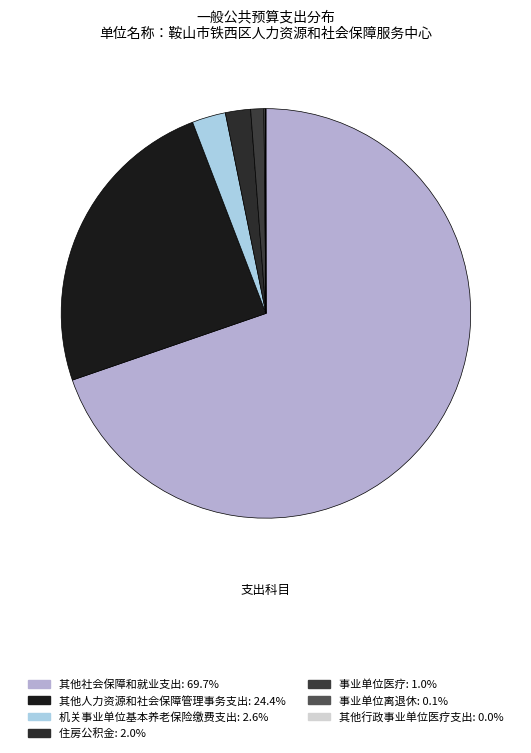

What percentage is NOT represented by 其他社会保障和就业支出?

30.3%